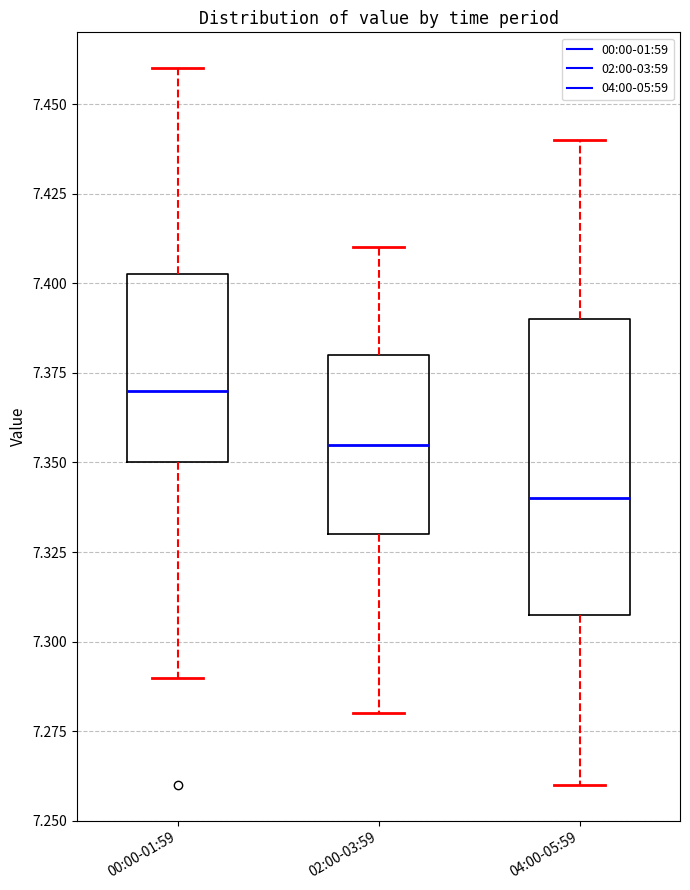

Reading left to right, read every box against the y-axis: the position of its median line, the range the box covers, and the ends of its whiskers. The values are not printed on the chart, so give them approximately, as read against the axis.

00:00-01:59: median 7.370, box 7.350 to 7.405, whiskers 7.290 to 7.460
02:00-03:59: median 7.355, box 7.330 to 7.380, whiskers 7.280 to 7.410
04:00-05:59: median 7.340, box 7.310 to 7.390, whiskers 7.260 to 7.440